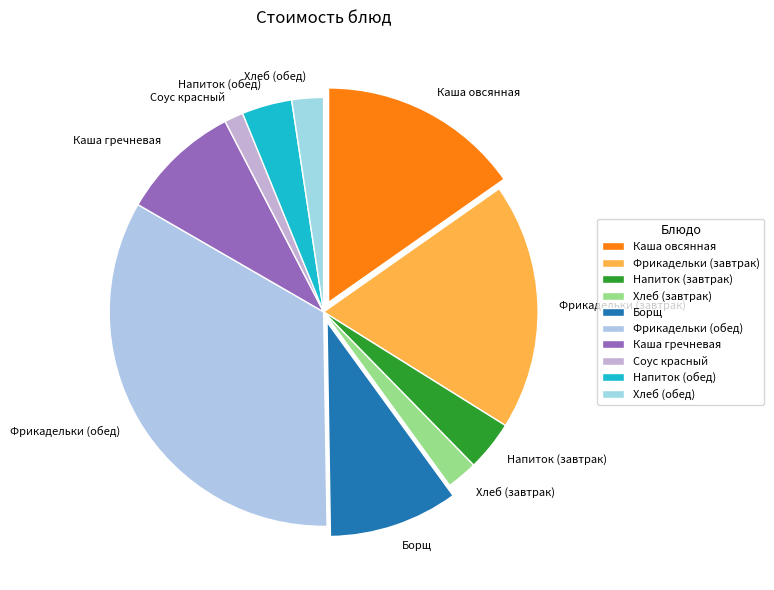

Combined, do Соус красный and Напиток (завтрак) account for over 50%?

No